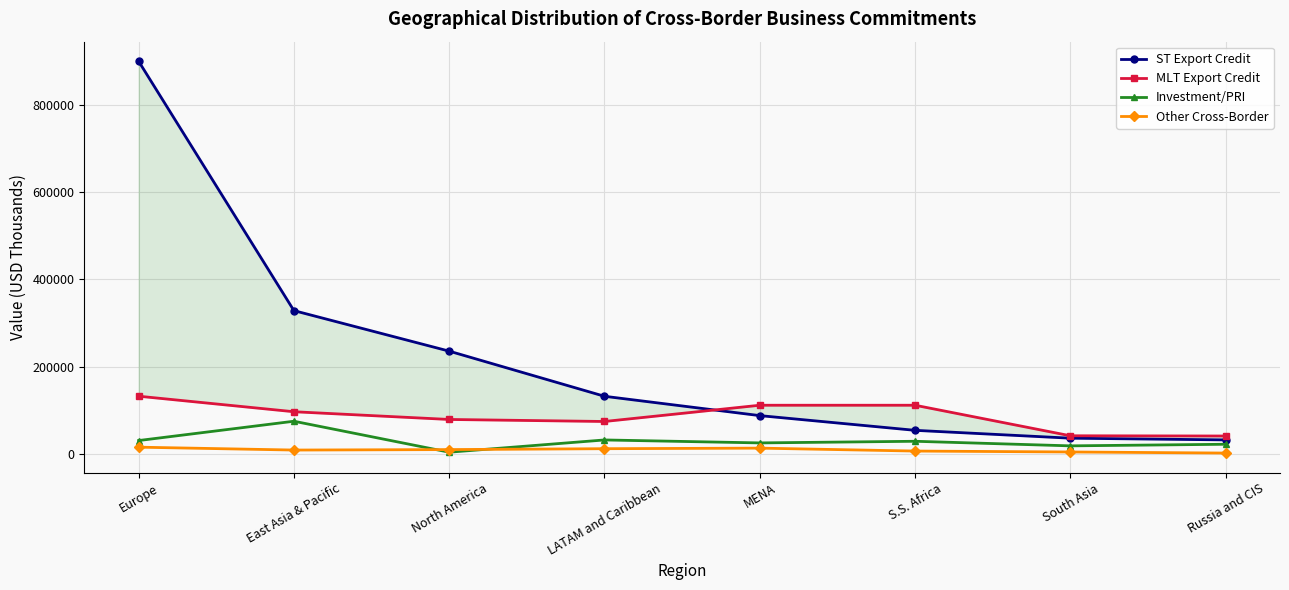

What is the minimum value shown in the chart?

1248